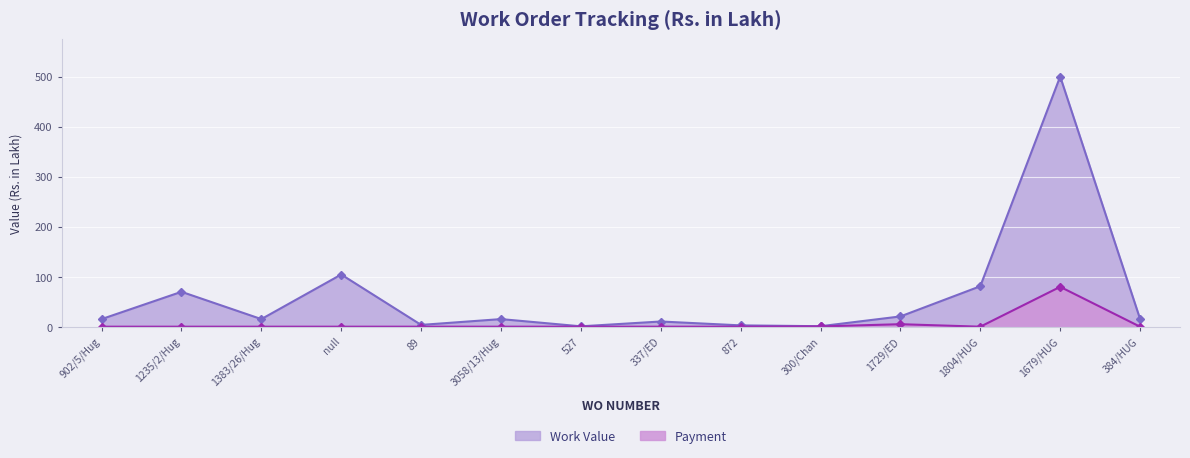

List the series in order of their peak value, highest first.

Work Value, Payment